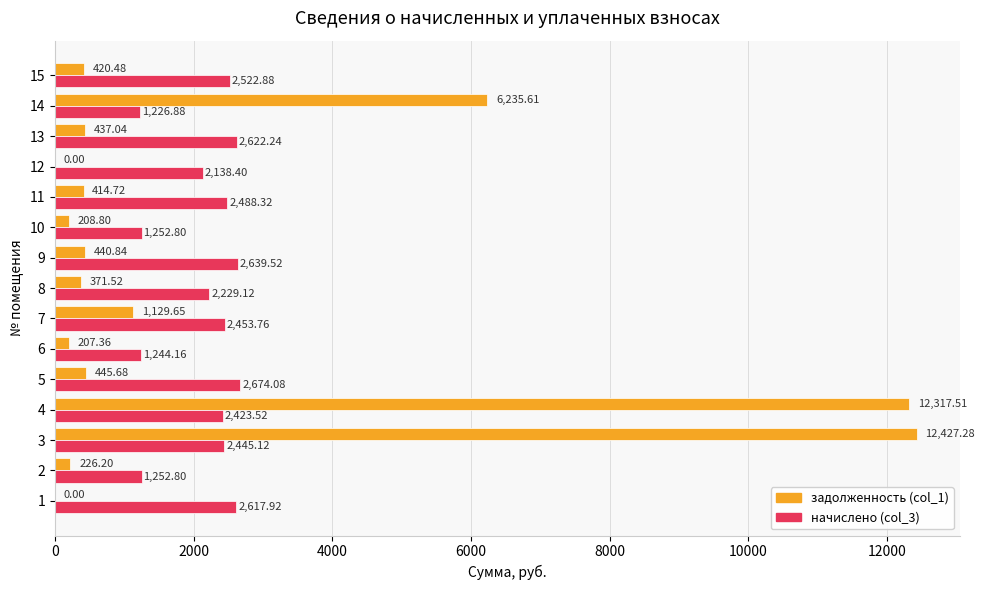

At which category is the sum across all series the highest?

3